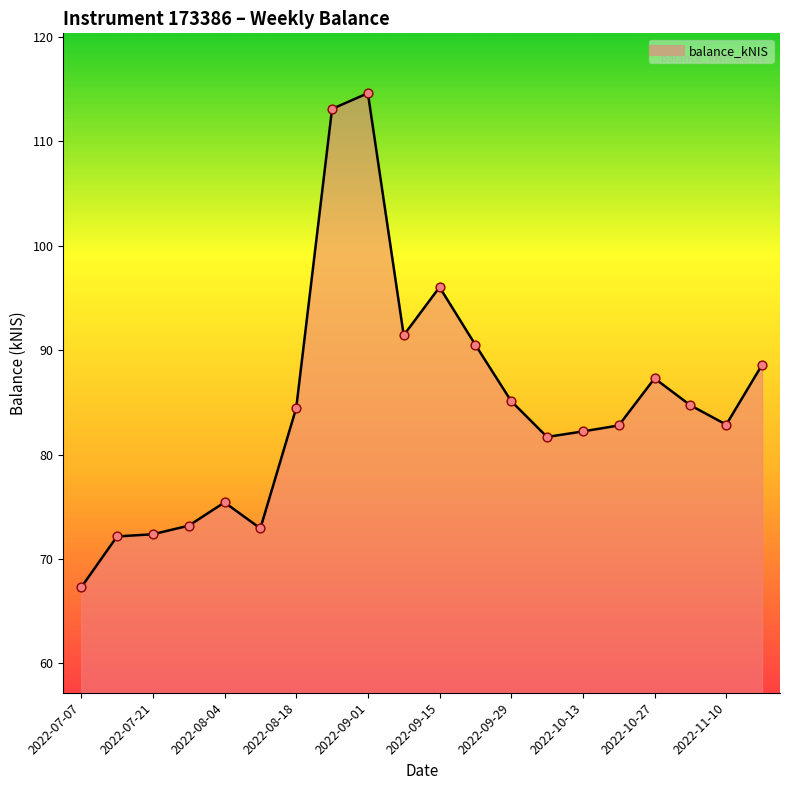

What is the minimum value shown in the chart?

67.3